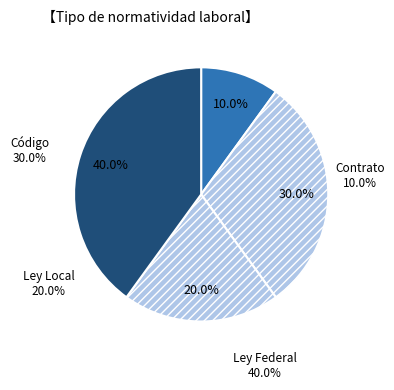

Is there a majority slice in this chart?

No